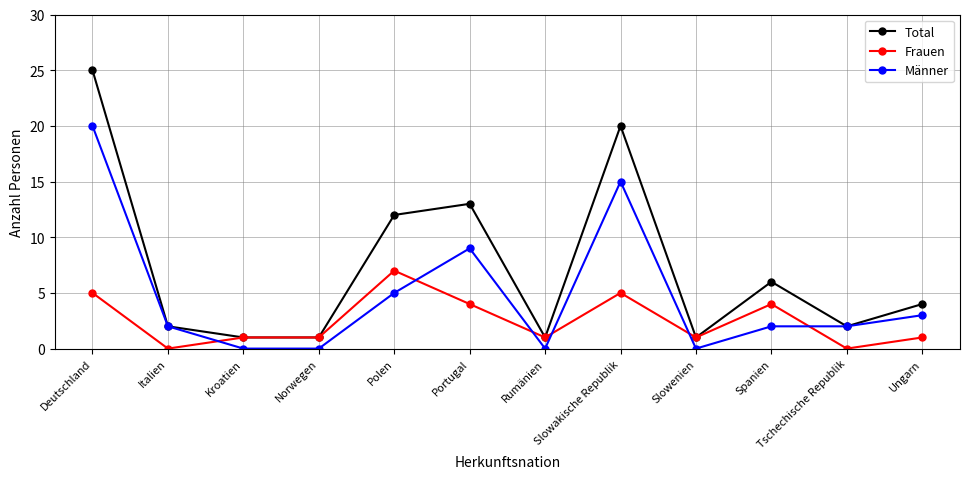

What is the label of the 6th point from the right?

Rumänien